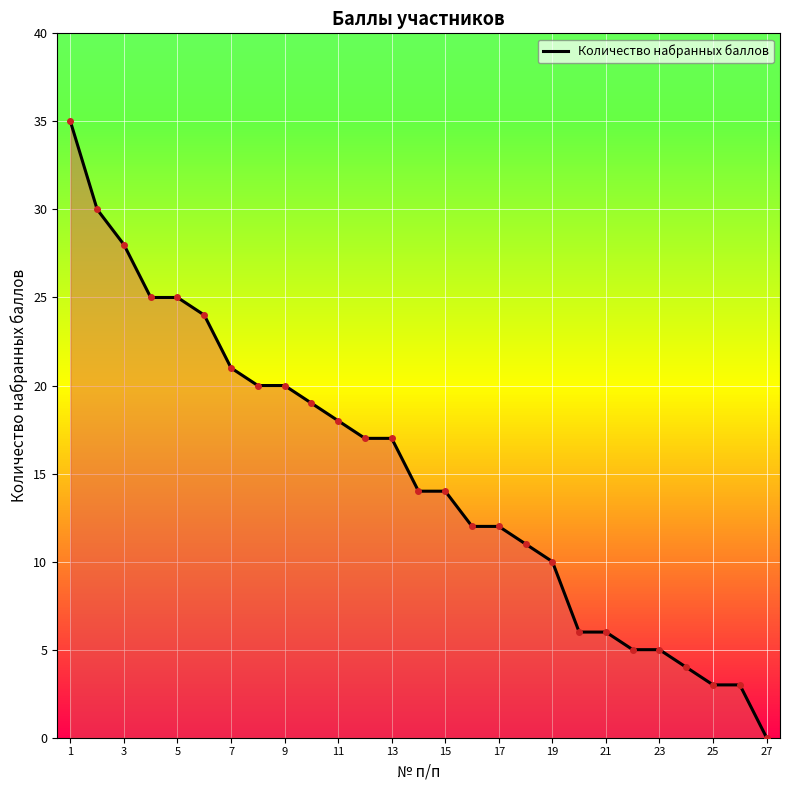

What is the difference between the maximum and minimum values?

35